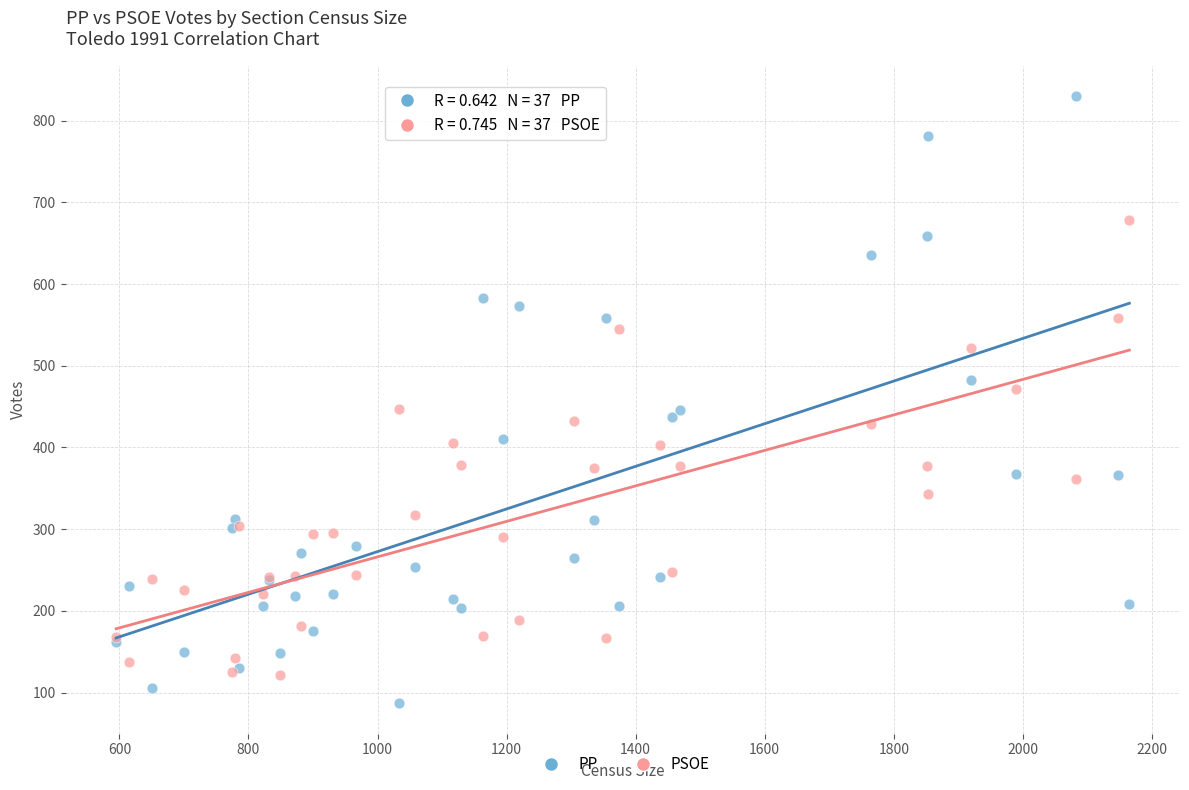

Which series reaches the minimum Y coordinate?

PP